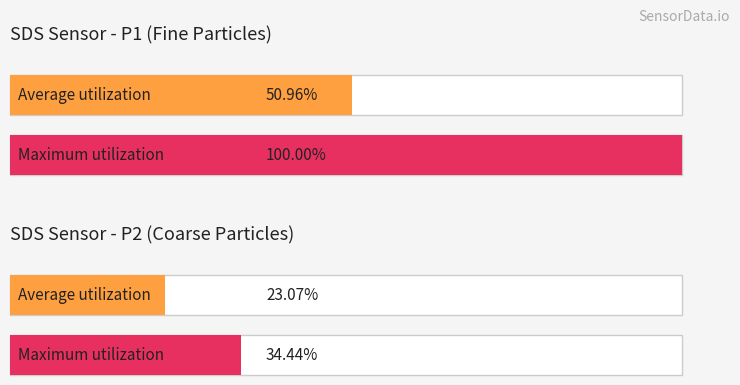

Are the bars grouped side by side (vs. stacked)?

Yes